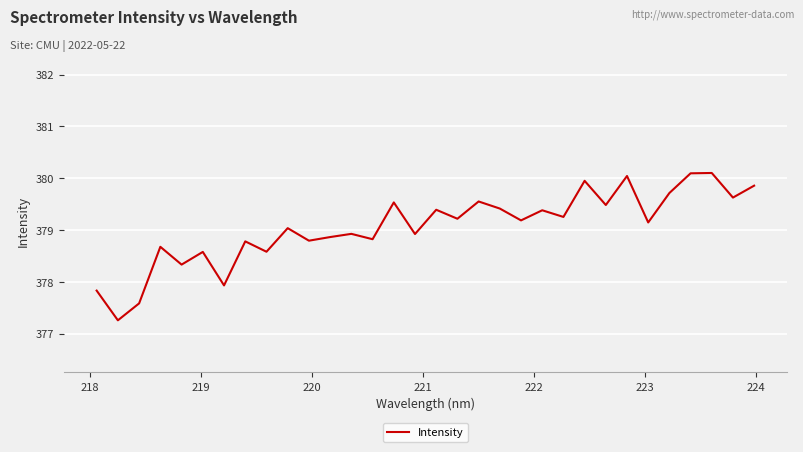

What is the maximum value shown in the chart?

380.1